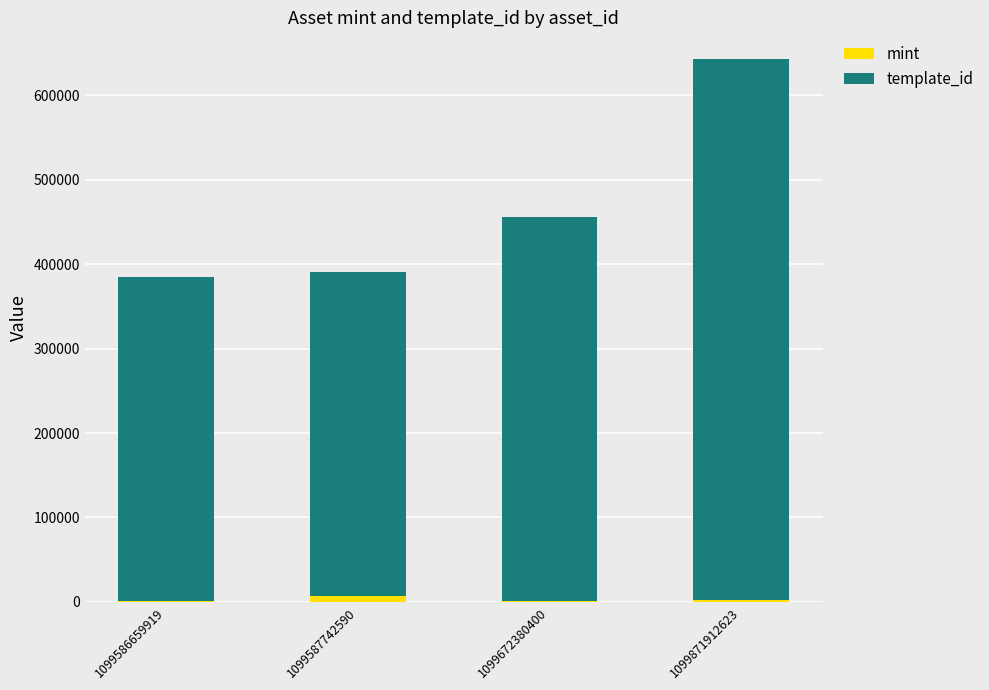

At which category is the sum across all series the highest?

1099871912623